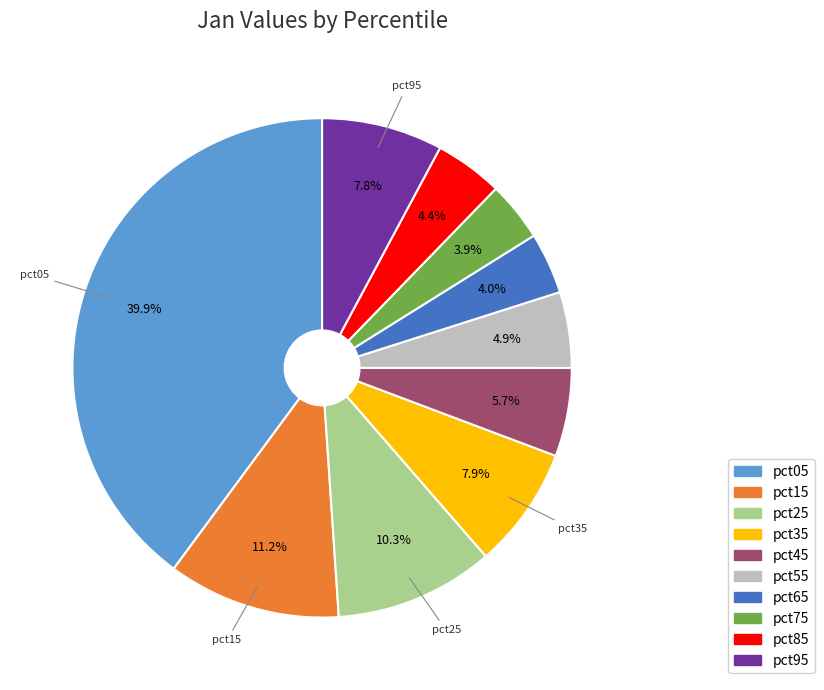

How many segments does this pie chart have?

10